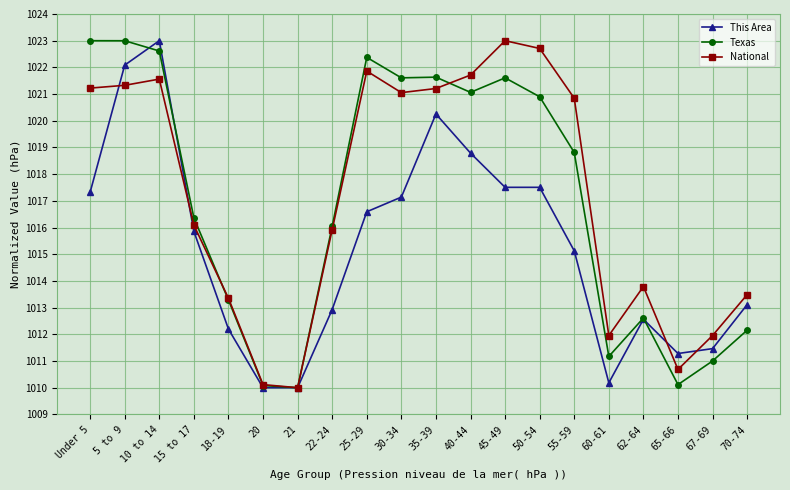

The value of National at 40-44 is 1021.7. True or false?

True